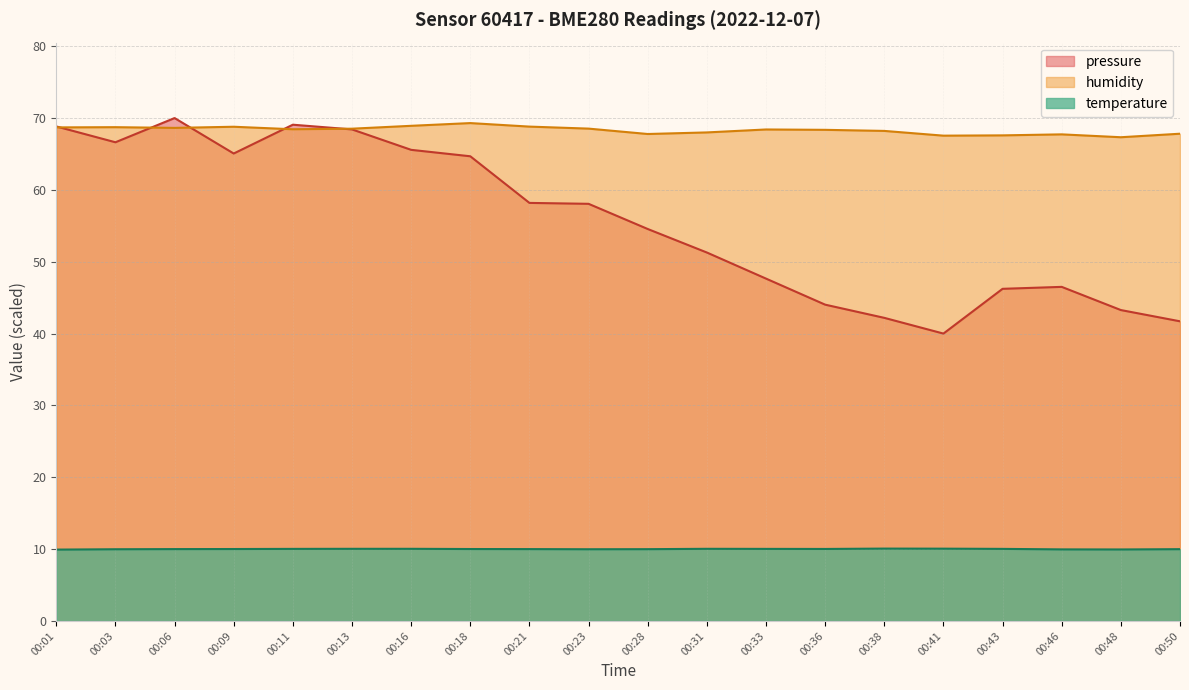

Where is temperature nearest to the value 10?

00:06